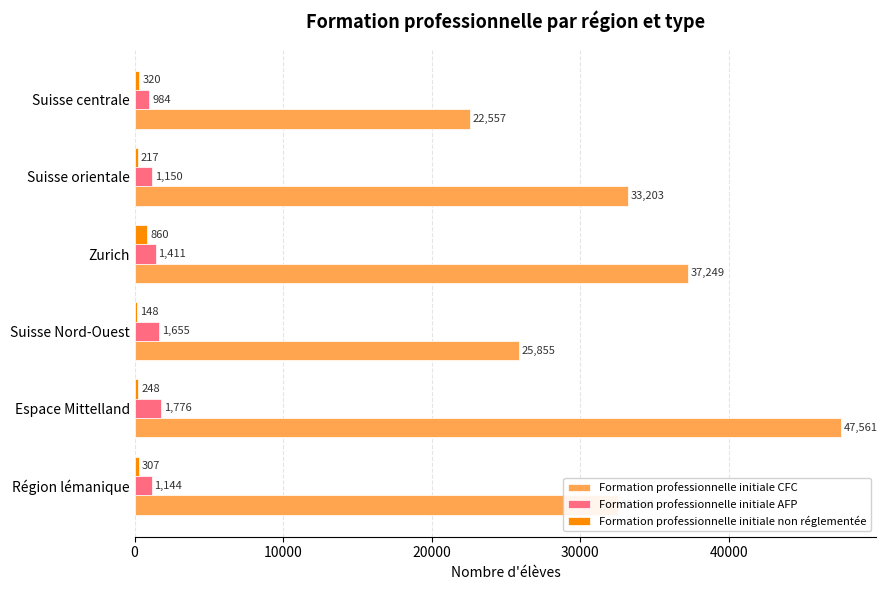

The Formation professionnelle initiale CFC series shows 49803 at Suisse orientale. True or false?

False